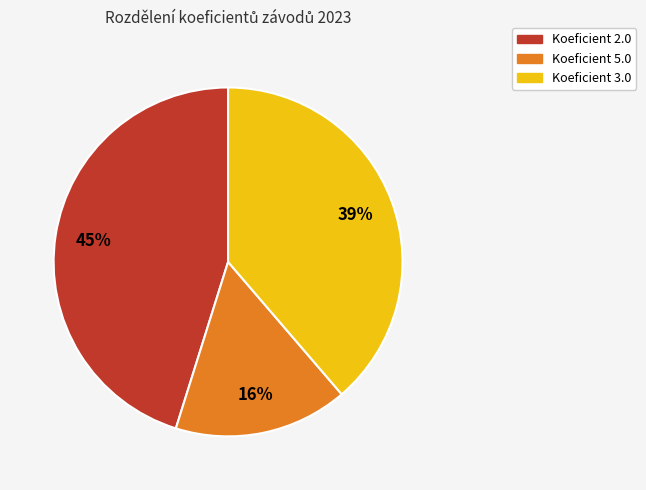

Does any single category account for the majority?

No